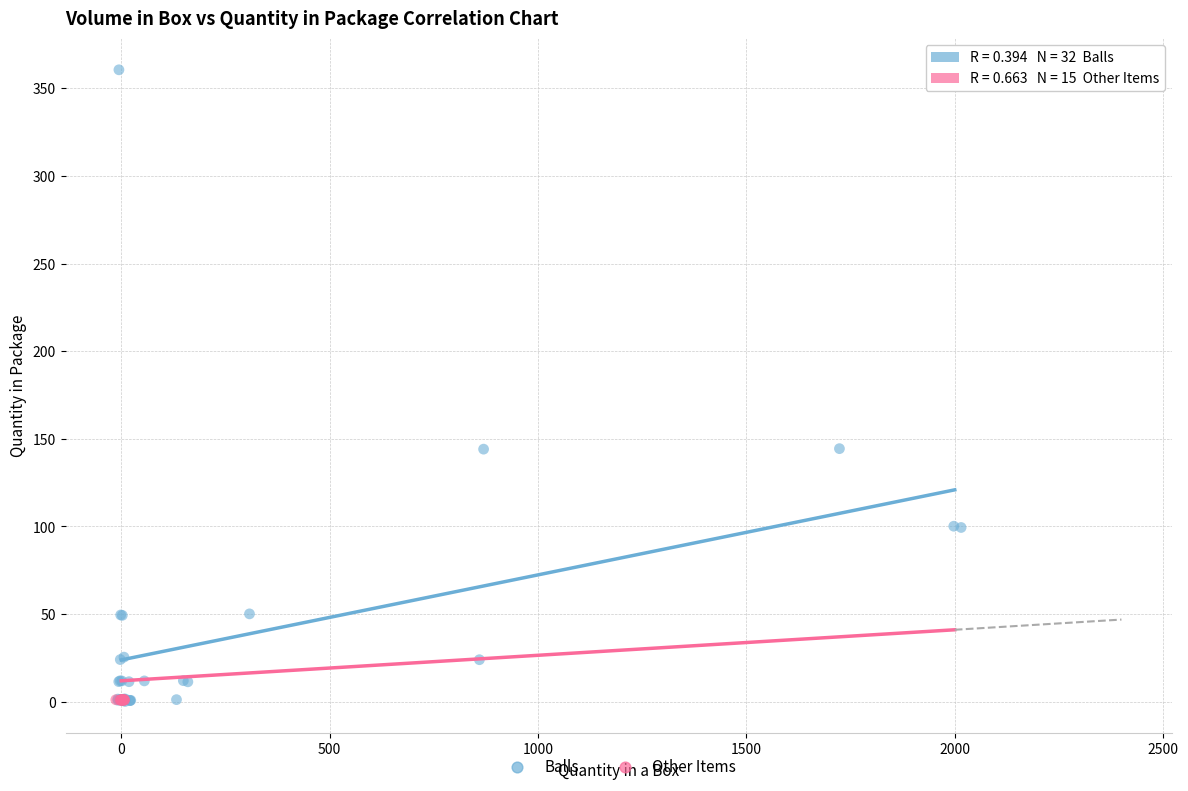

Which series reaches the maximum Y coordinate?

Balls